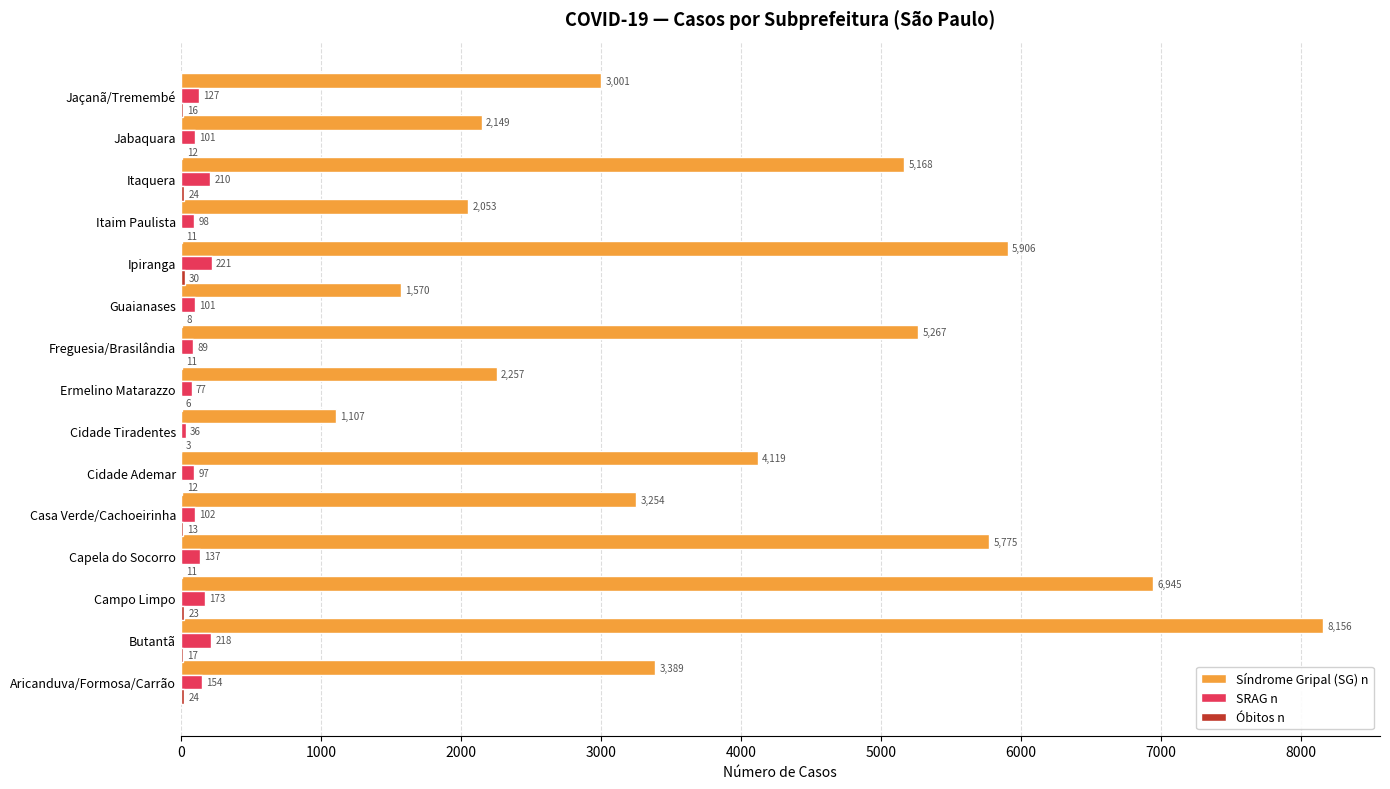

At which label is SRAG n closest to 128?

Jaçanã/Tremembé